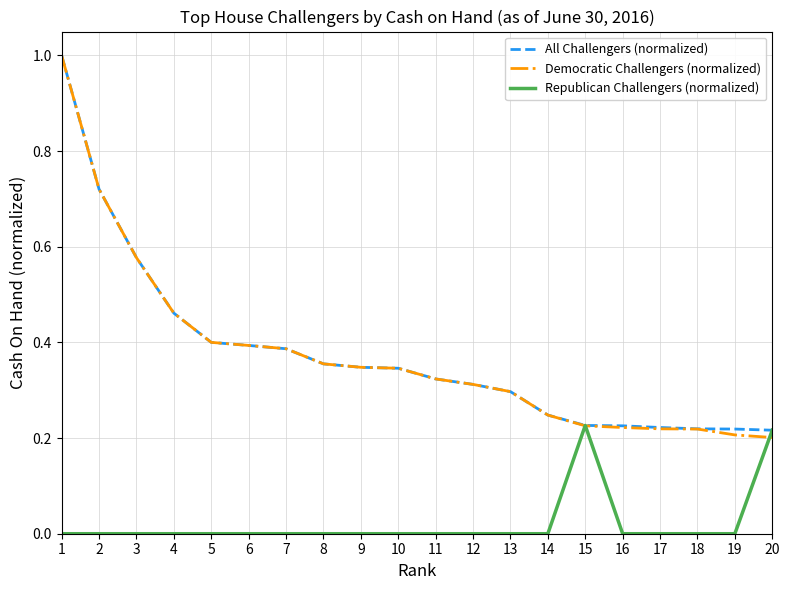

The value of Republican Challengers (normalized) at 4 is 0.0. True or false?

True